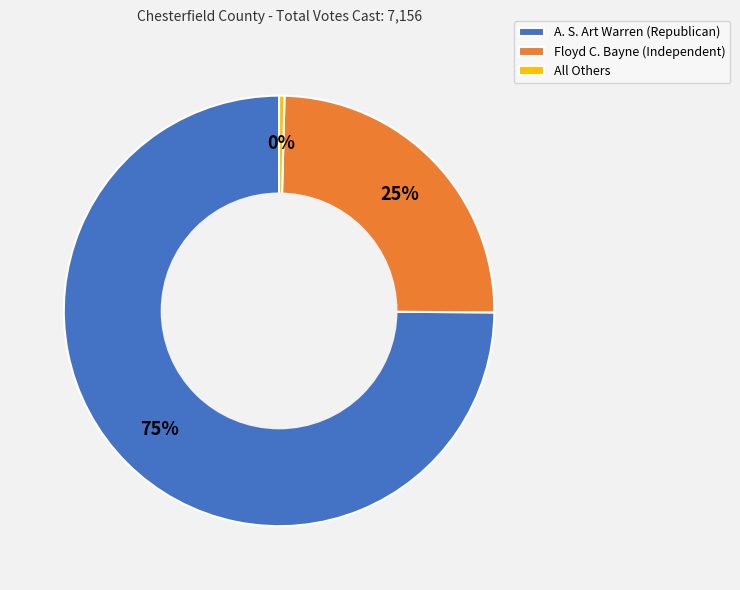

Combined, do A. S. Art Warren (Republican) and All Others account for over 50%?

Yes